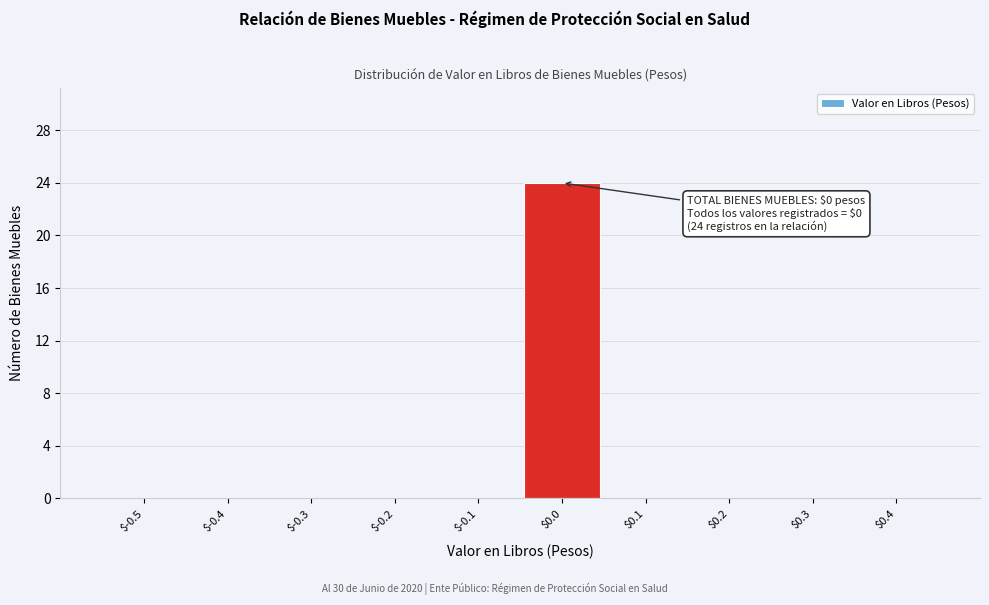

Which category has the highest value across all series?

$0.0